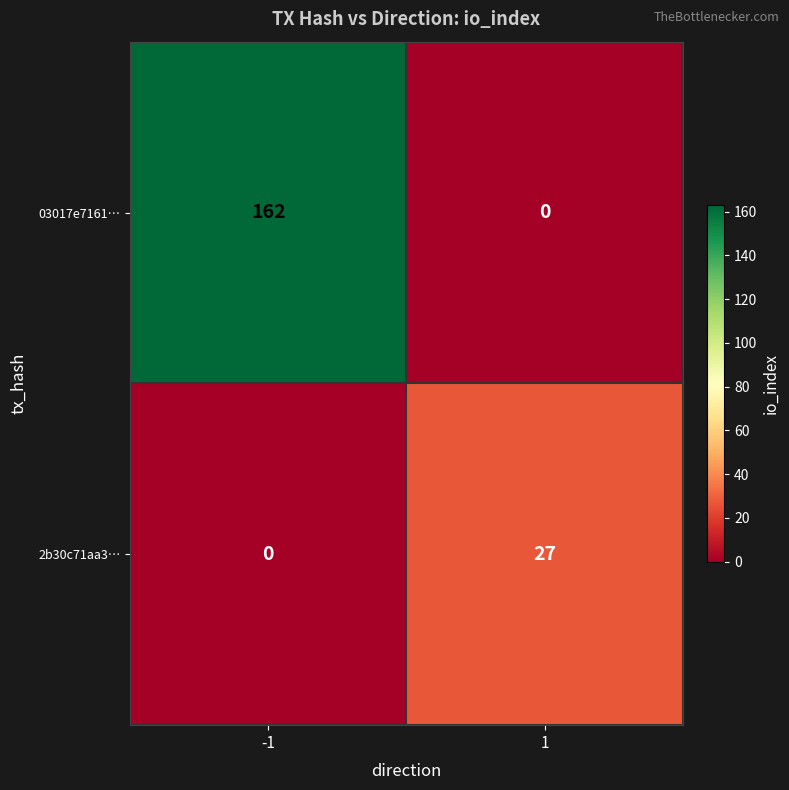

At how many categories does at least one series exceed 89?

1